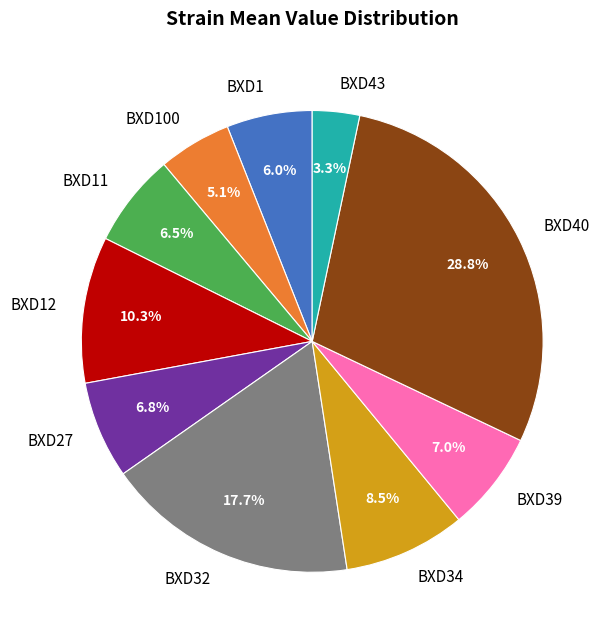

What is the smallest slice in the pie chart?

BXD43